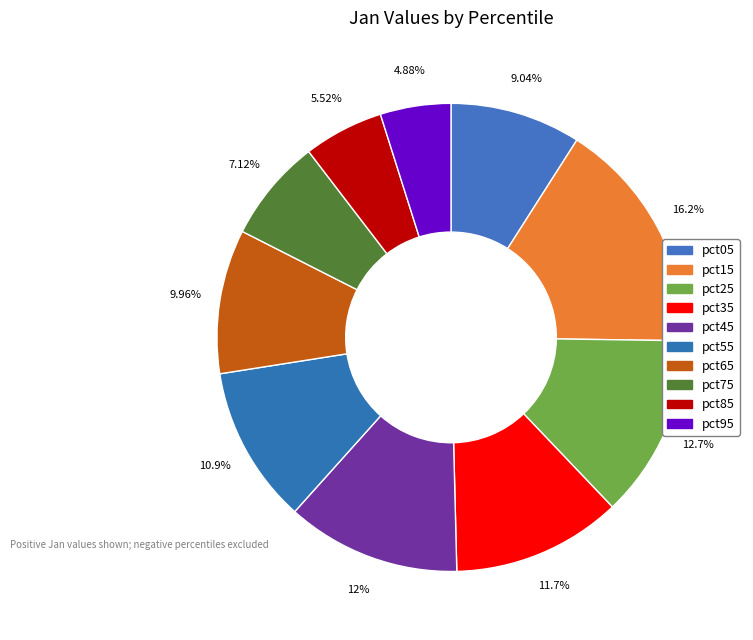

How many slices are in this pie chart?

10